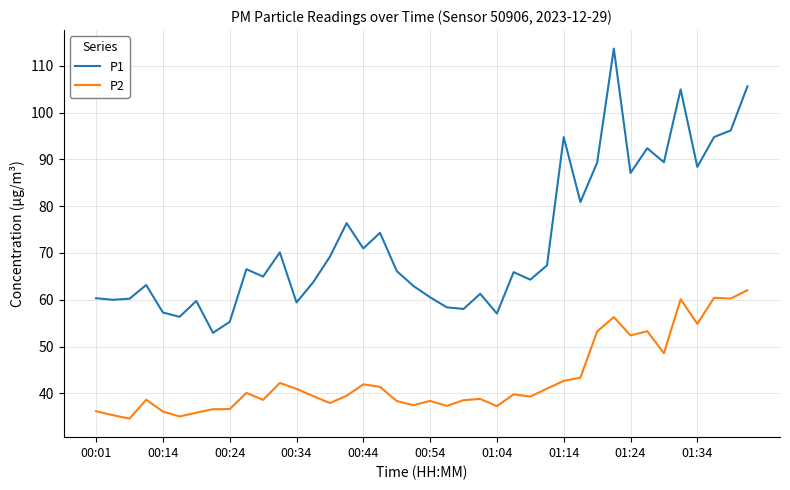

Which series has the widest spread of values?

P1